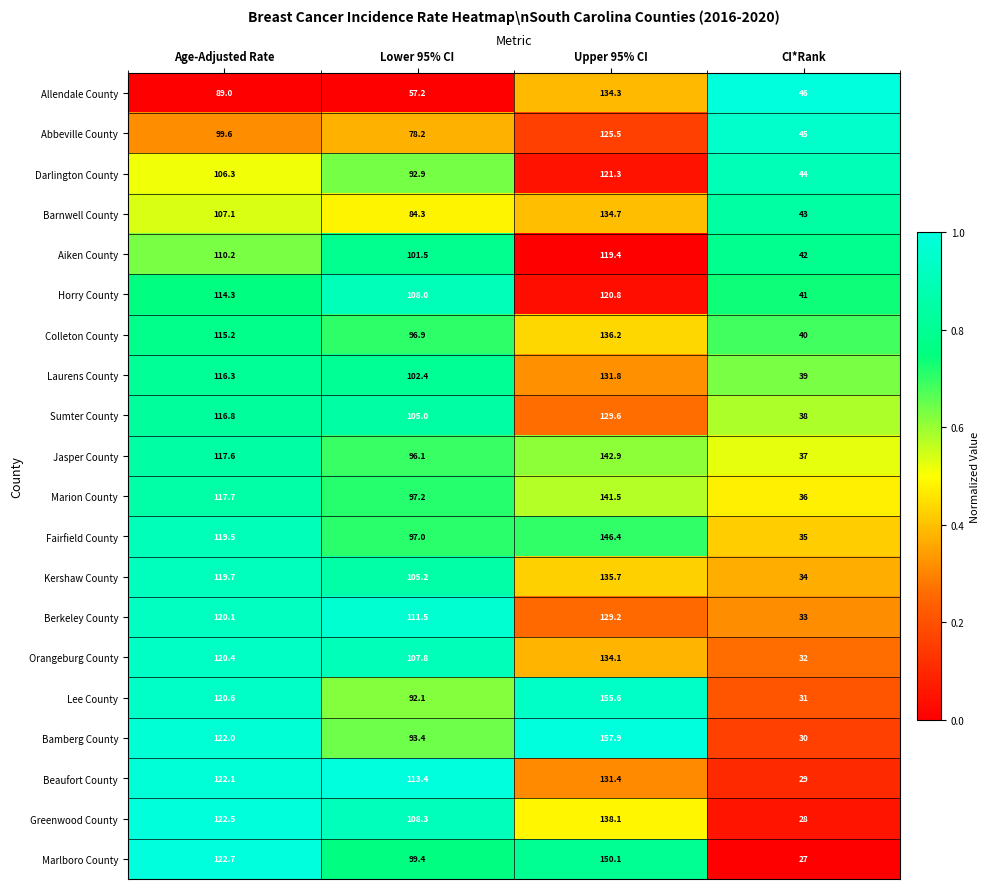

What is the sum of the Bamberg County values at Age-Adjusted Rate and Lower 95% CI?

215.4